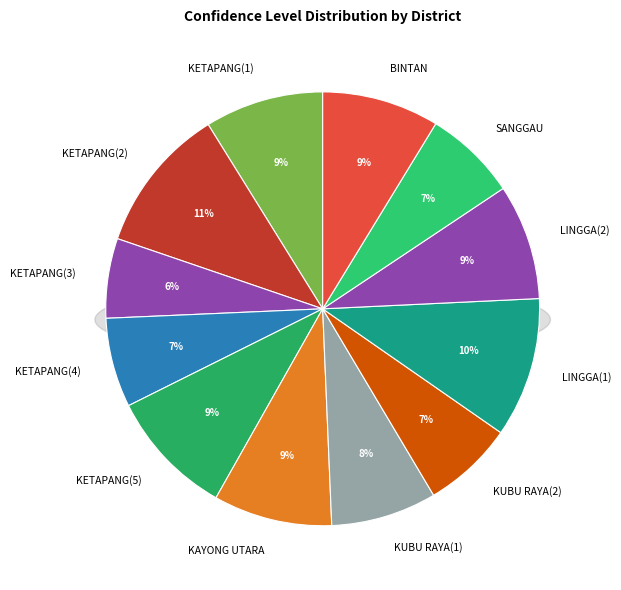

What is the smallest slice in the pie chart?

KETAPANG(3)